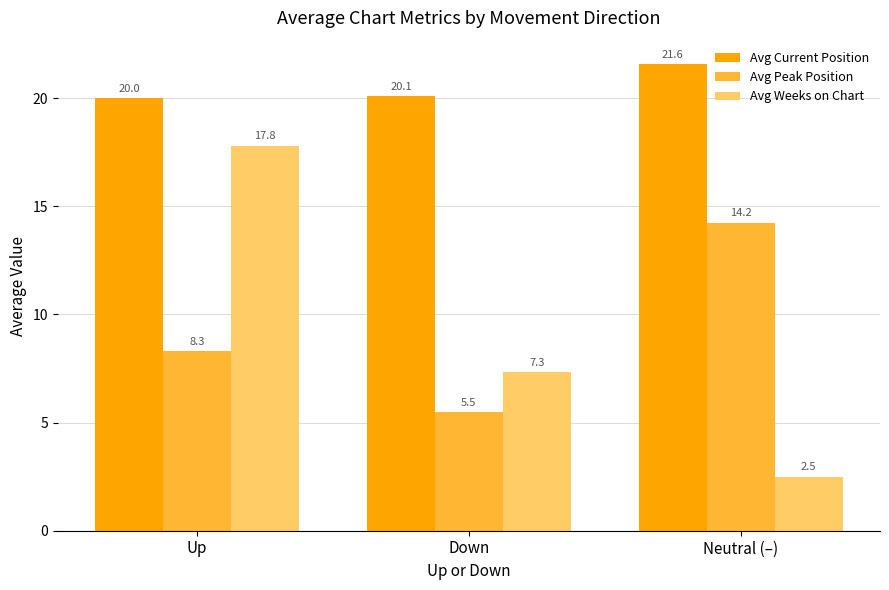

At how many categories does at least one series exceed 6?

3